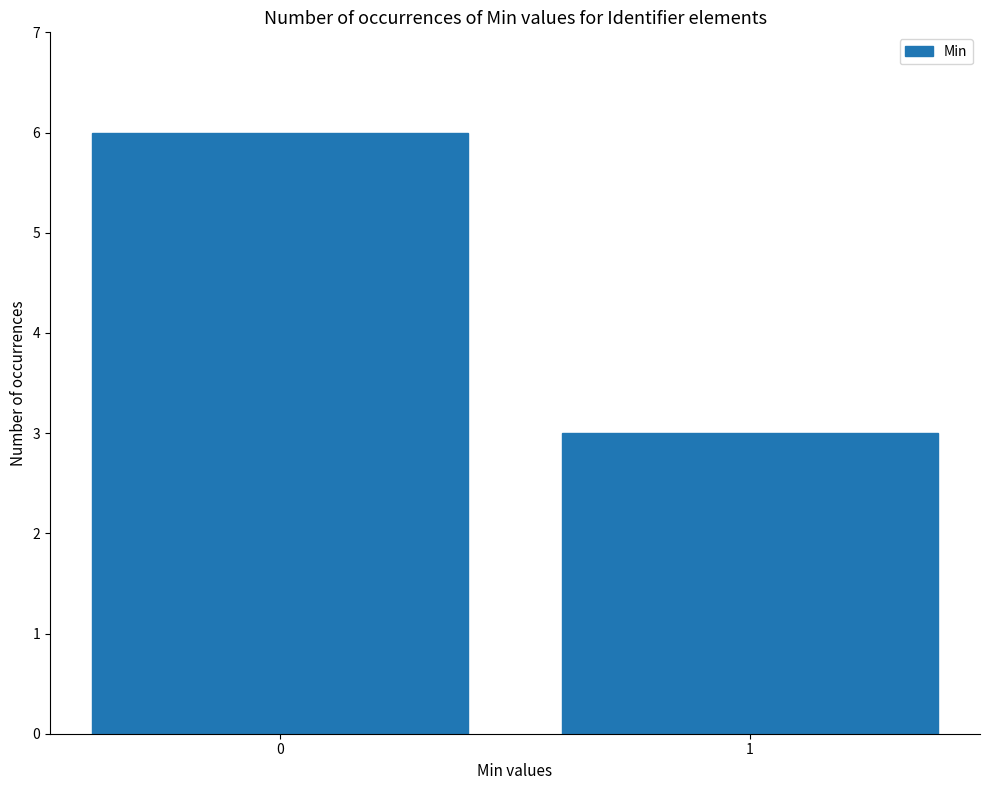

At which category does the chart reach its minimum across all series?

1